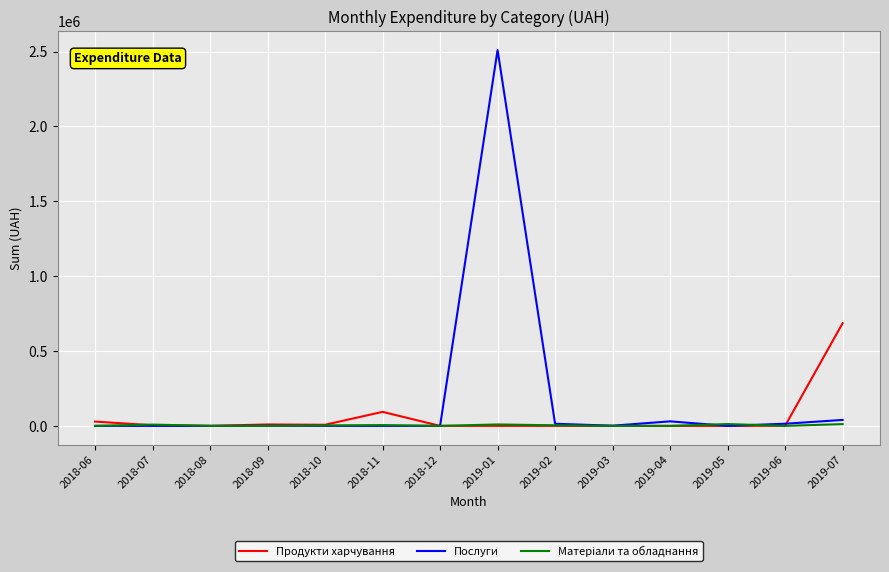

What position from the left is 2019-06?

13